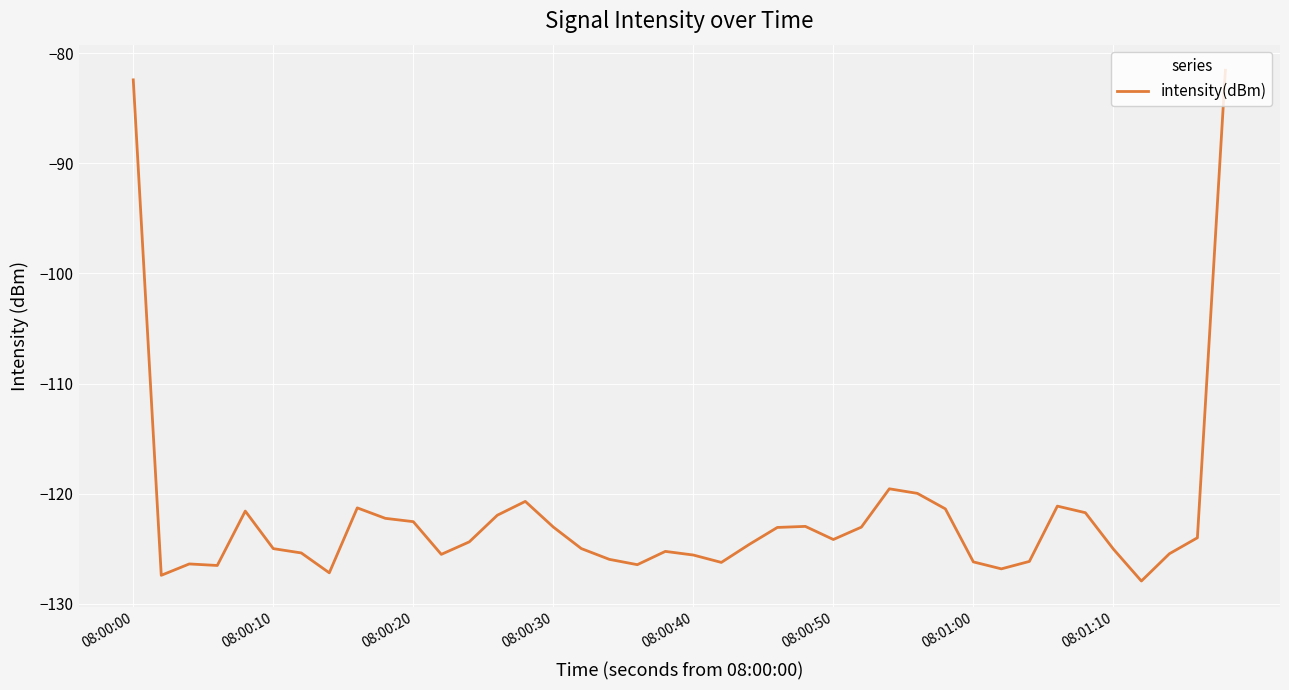

What is the maximum value shown in the chart?

-81.5